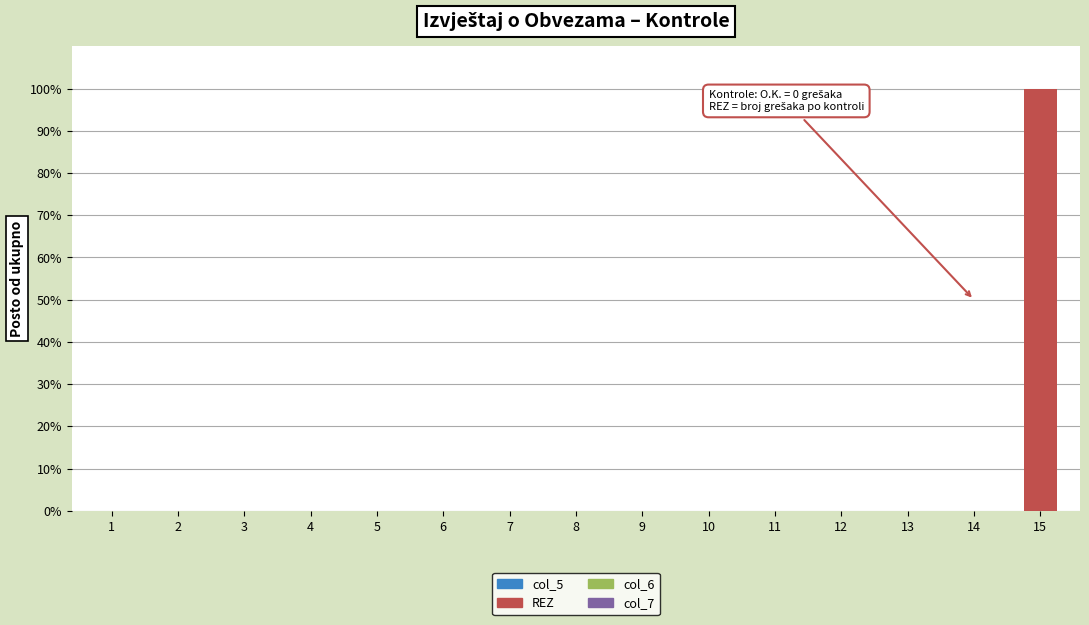

What is the change in value from 3 to 15?

+100